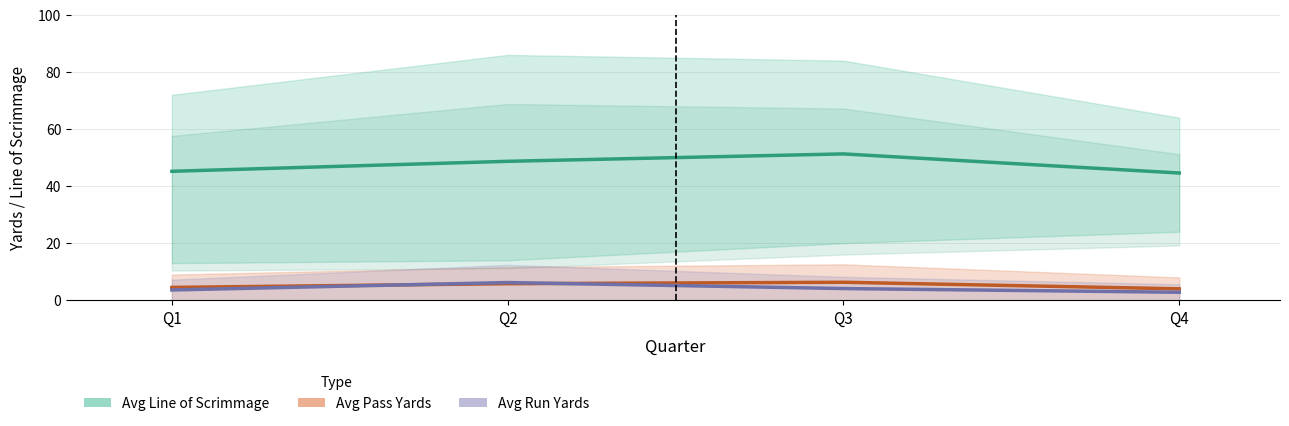

True or false: Avg Line of Scrimmage and Avg Pass Yards cross at least once.

False